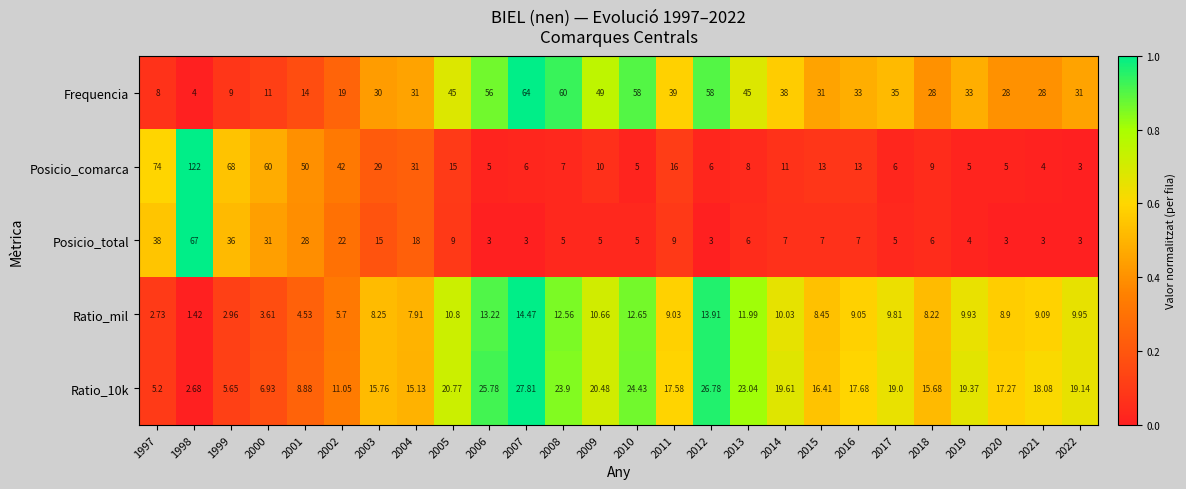

Which series has the largest total across all categories?

Frequencia